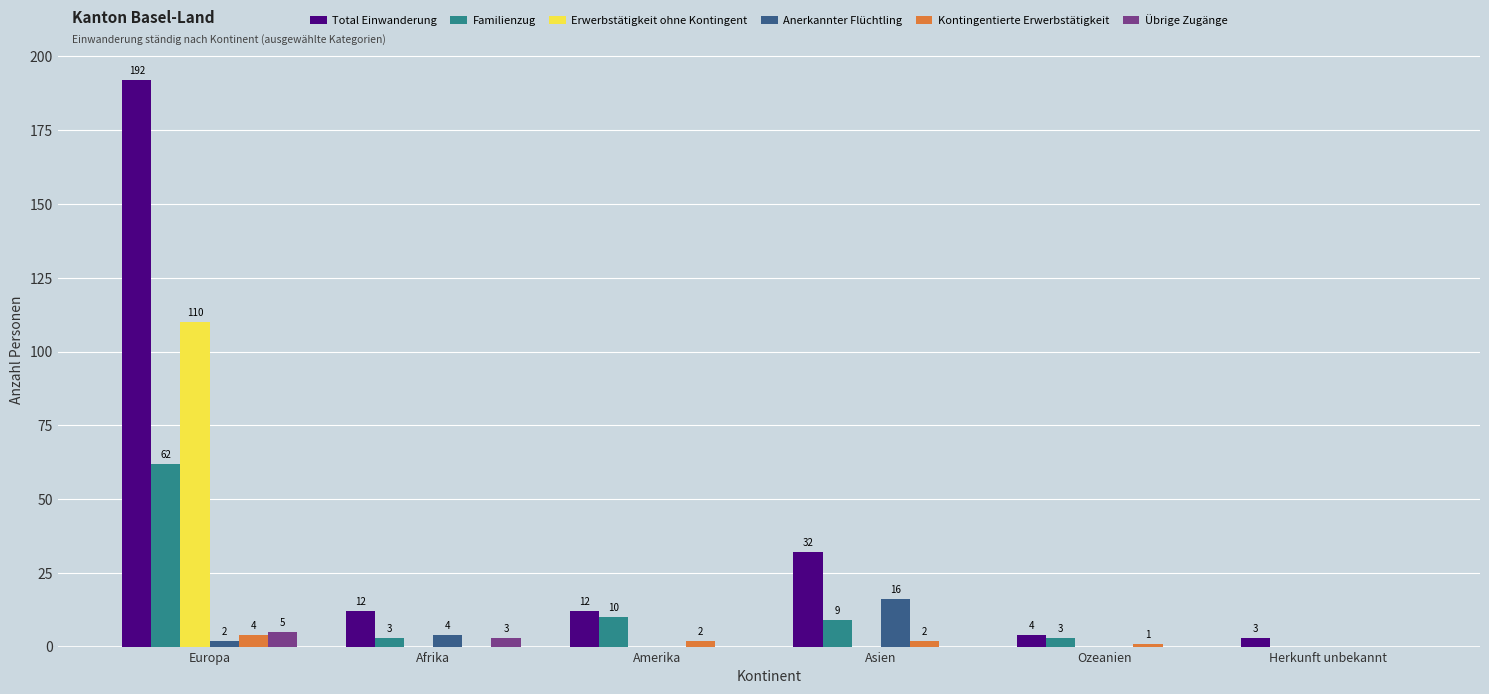

What is the total value across all series at Ozeanien?

8